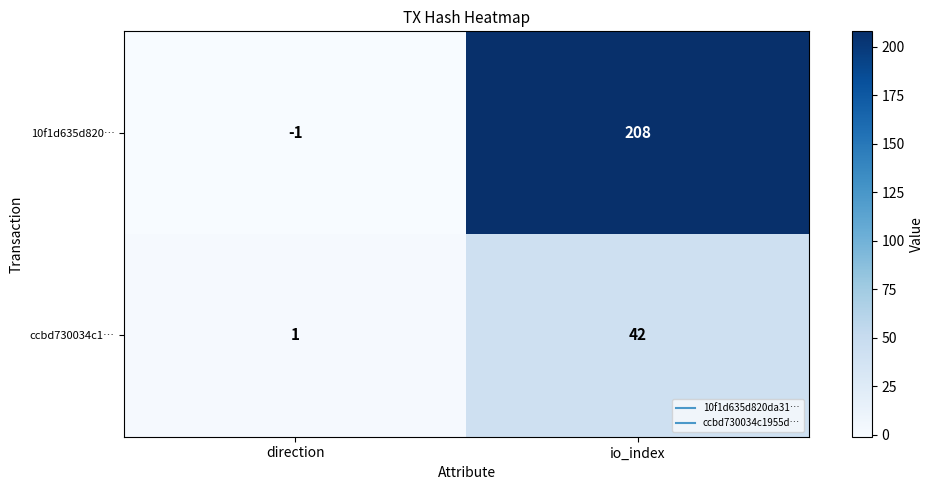

Is it true that 10f1d635d820… equals -1 at direction?

True